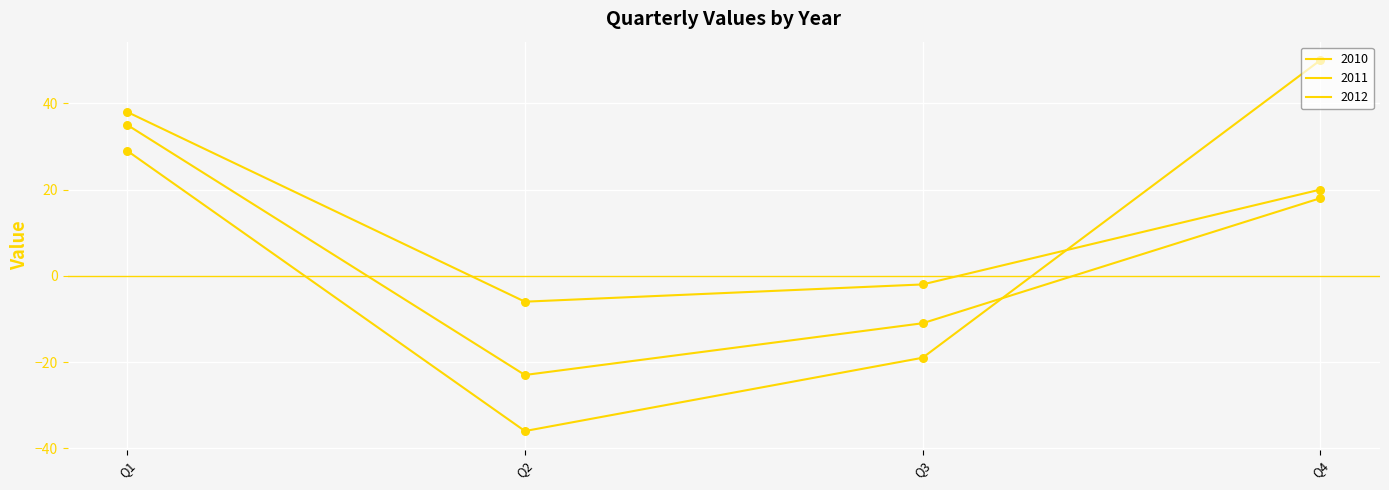

At how many categories does at least one series exceed 34?

2